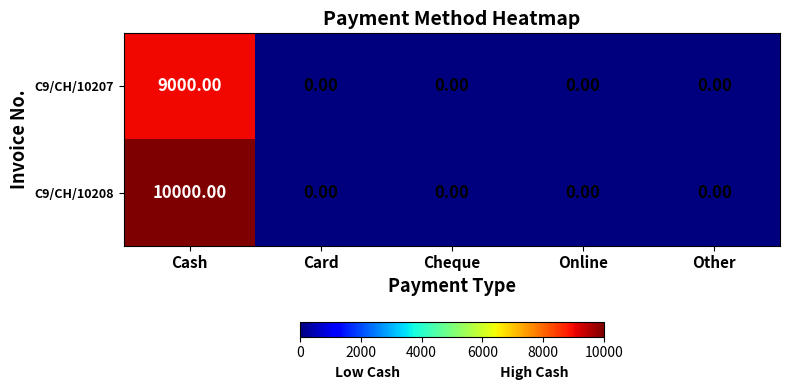

Rank the series by their maximum value, from highest to lowest.

C9/CH/10208, C9/CH/10207